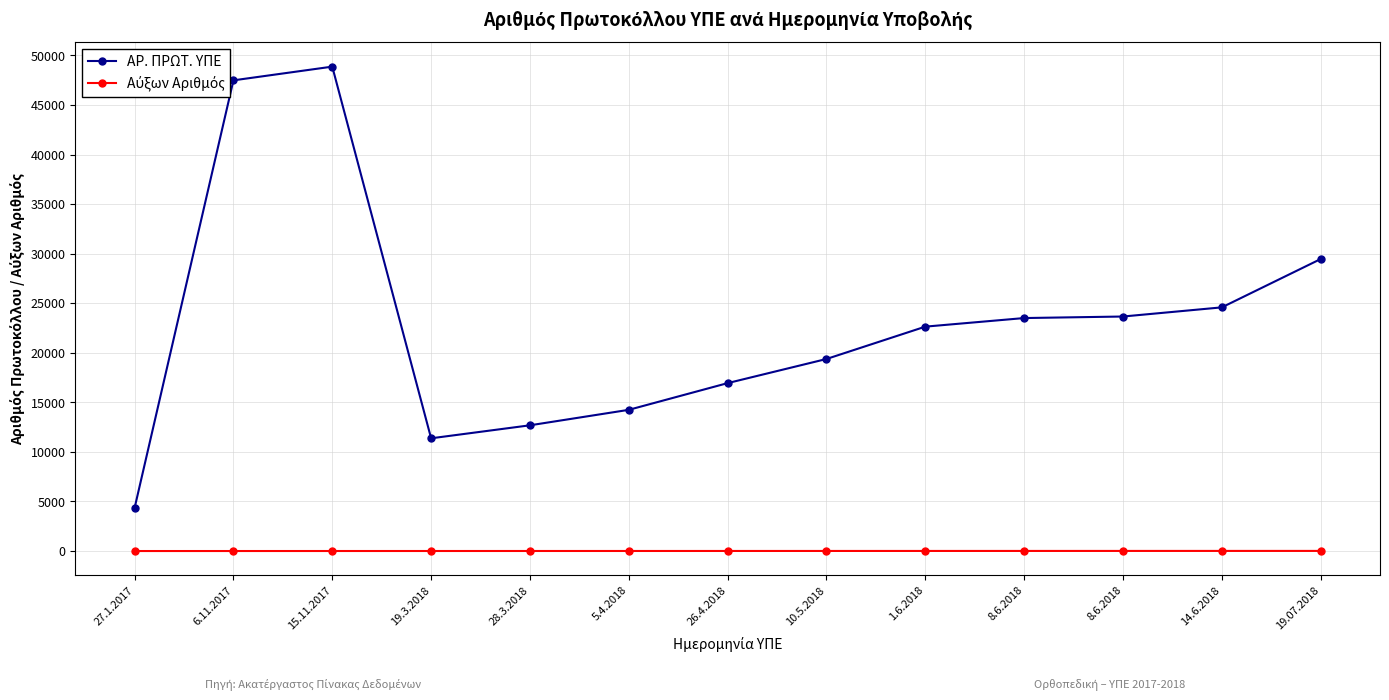

What is the smallest value displayed?

1